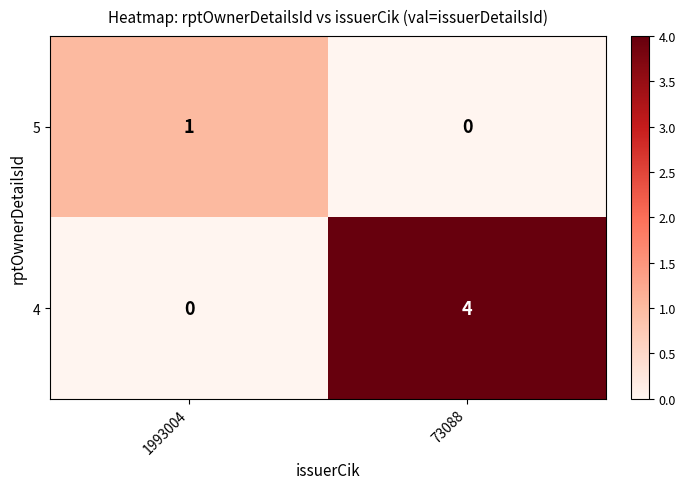

What is the sum of all 4 values?

4